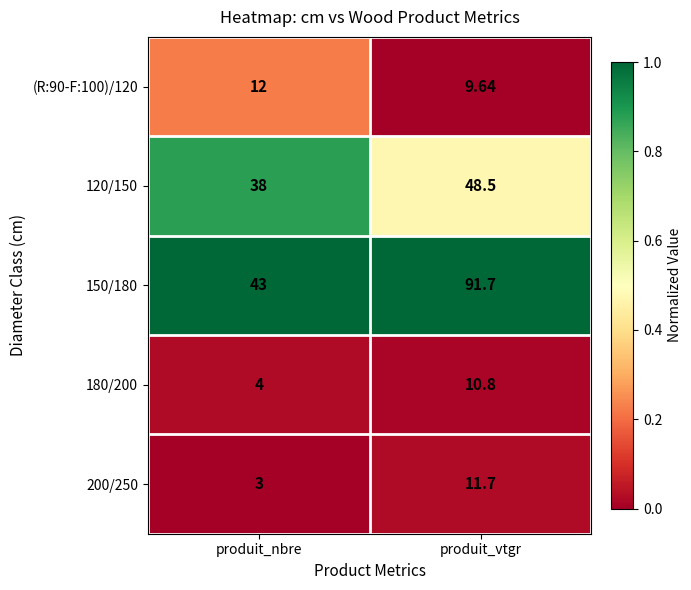

Which series has the widest spread of values?

150/180